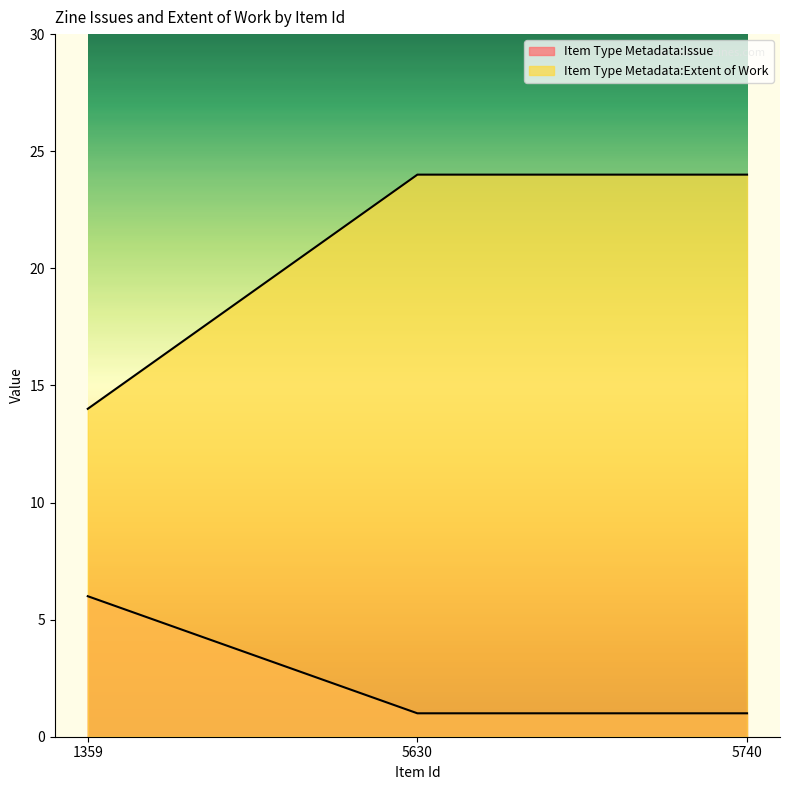

Where is Item Type Metadata:Extent of Work nearest to the value 19?

1359